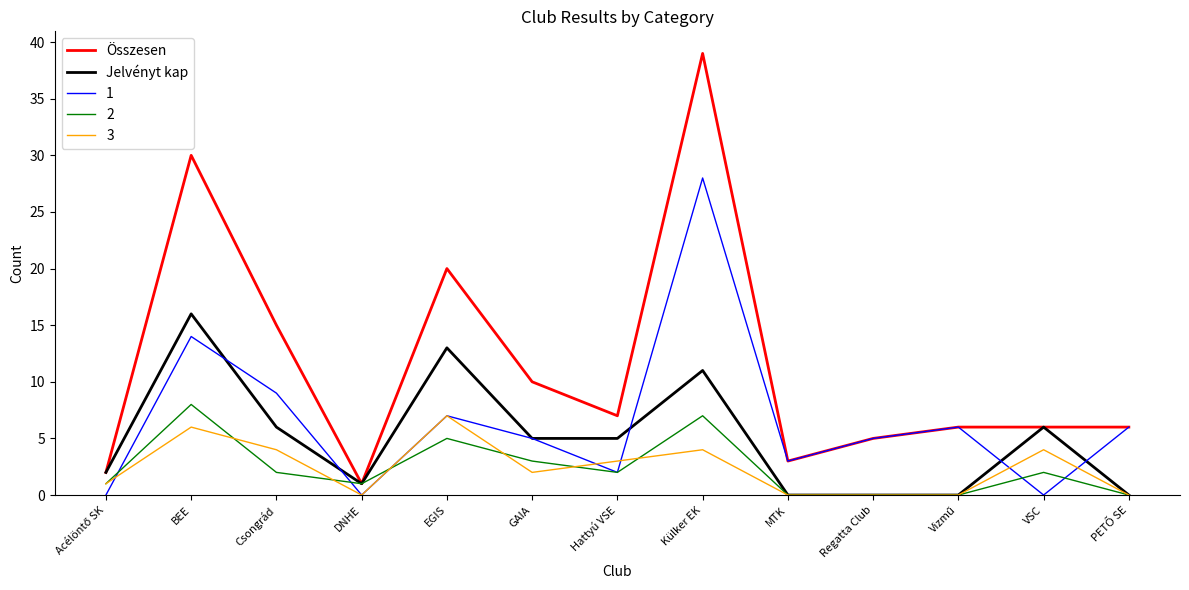

How many categories are shown in the chart?

13